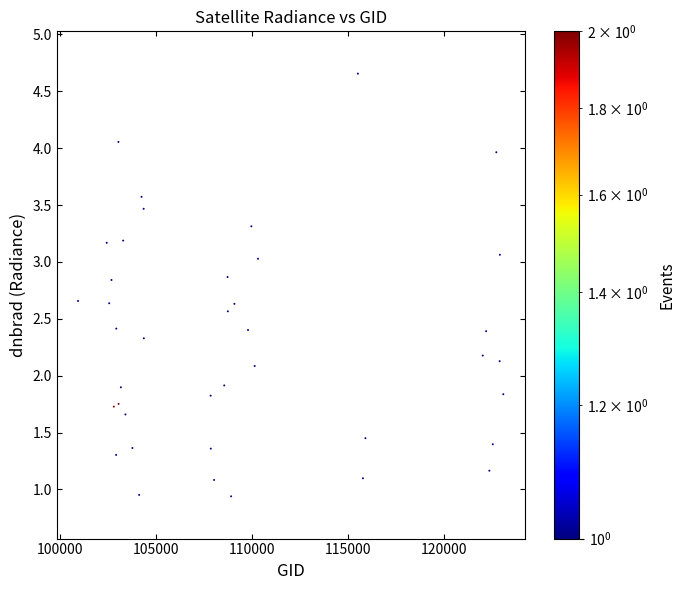

What is the range of Y values (max minus min)?

3.7